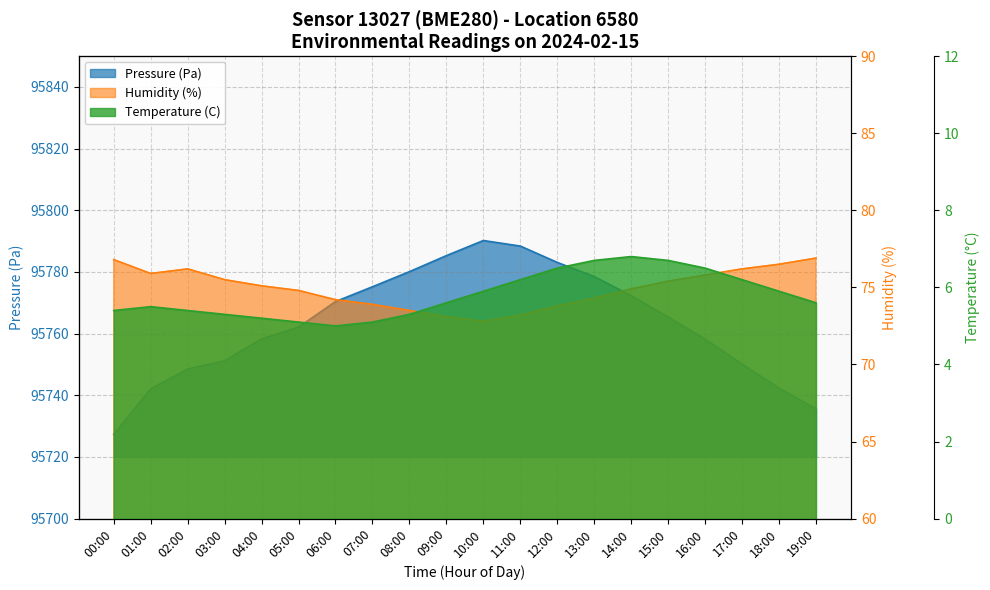

How many lines are shown in the chart?

3